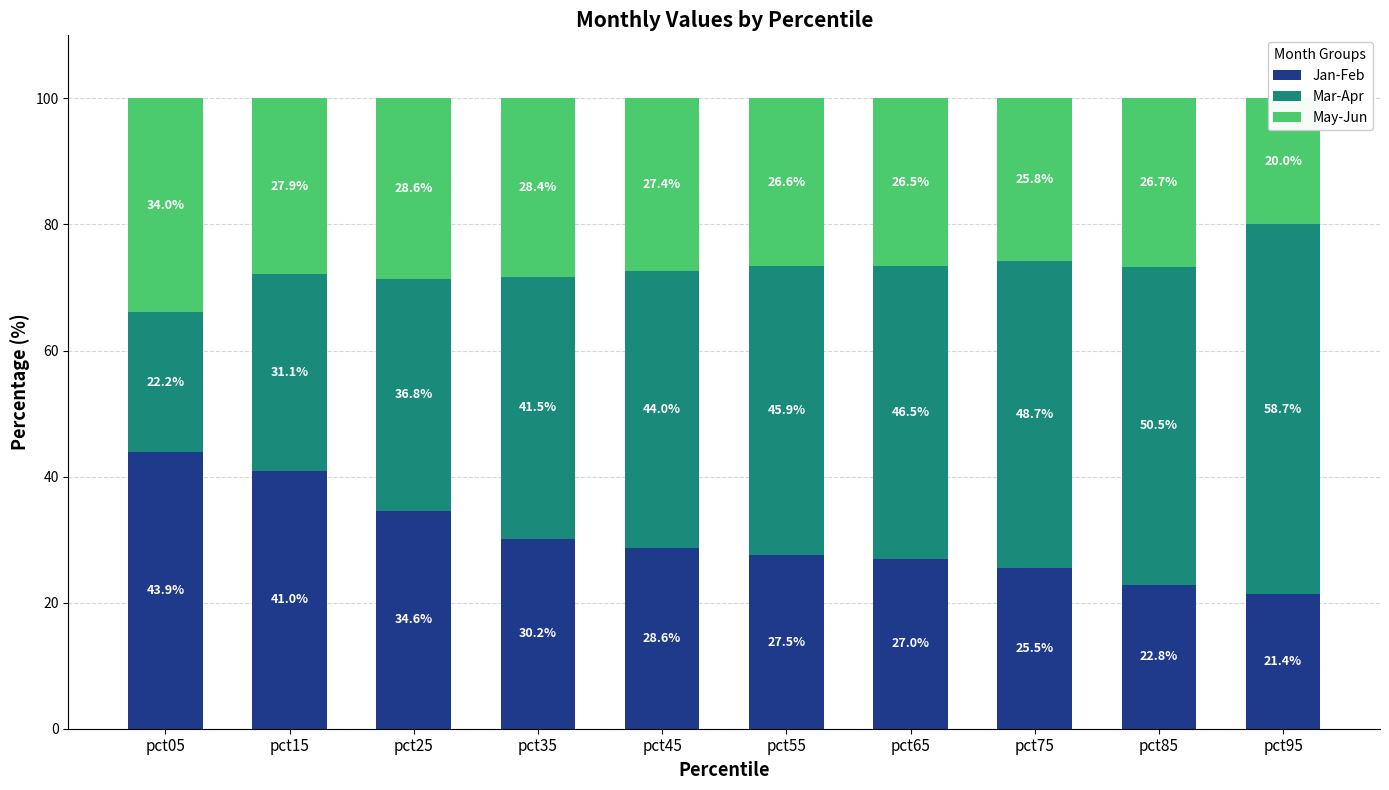

Which category has the lowest value across all series?

pct95